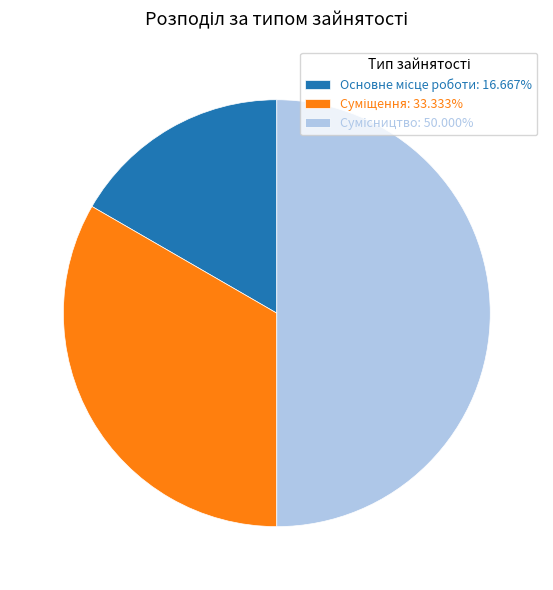

Which category has the smallest portion of the pie?

Основне місце роботи